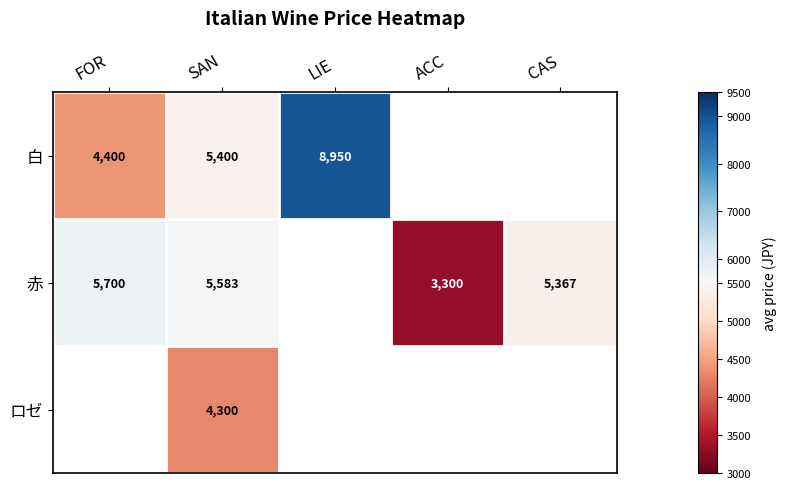

Count the number of categories in the chart.

5